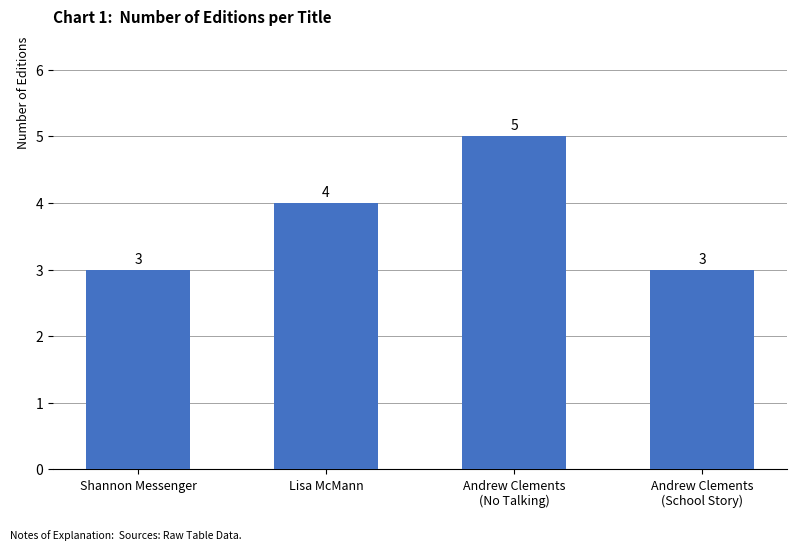

True or false: the data shows 2 at Shannon Messenger.

False